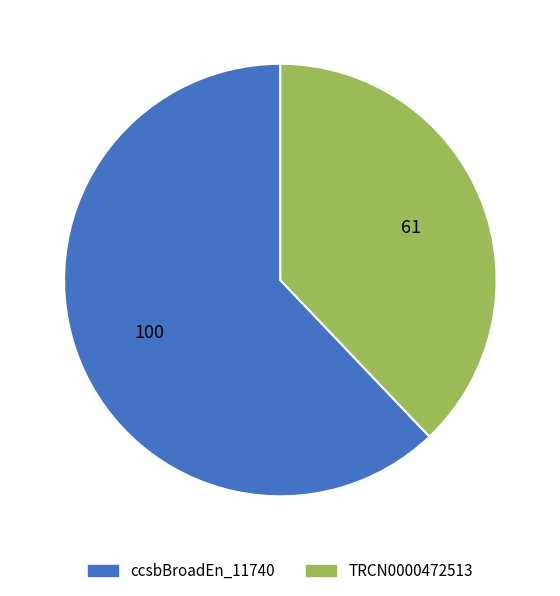

How many slices are in this pie chart?

2